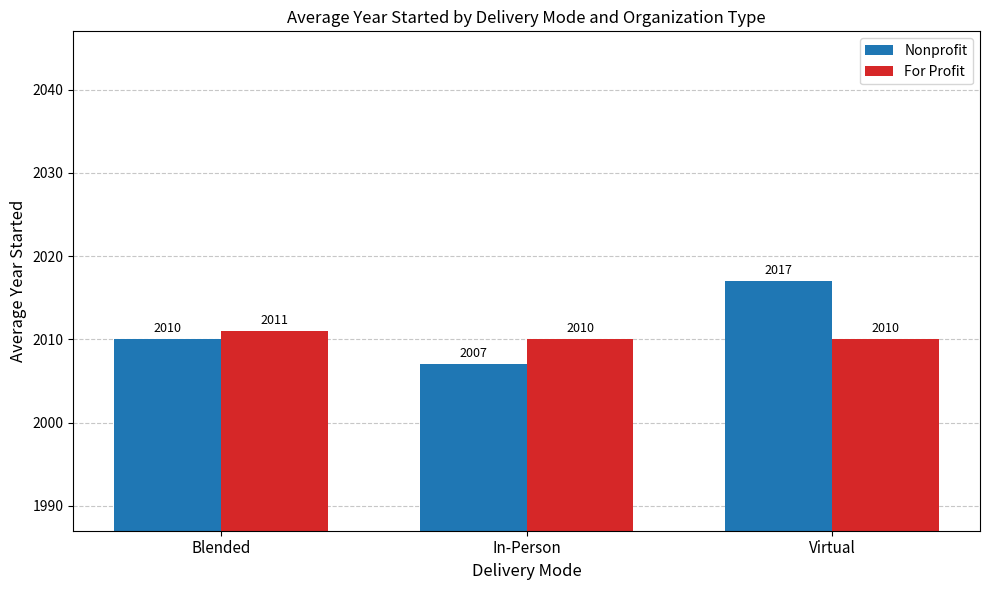

Is it true that For Profit equals 459 at In-Person?

False